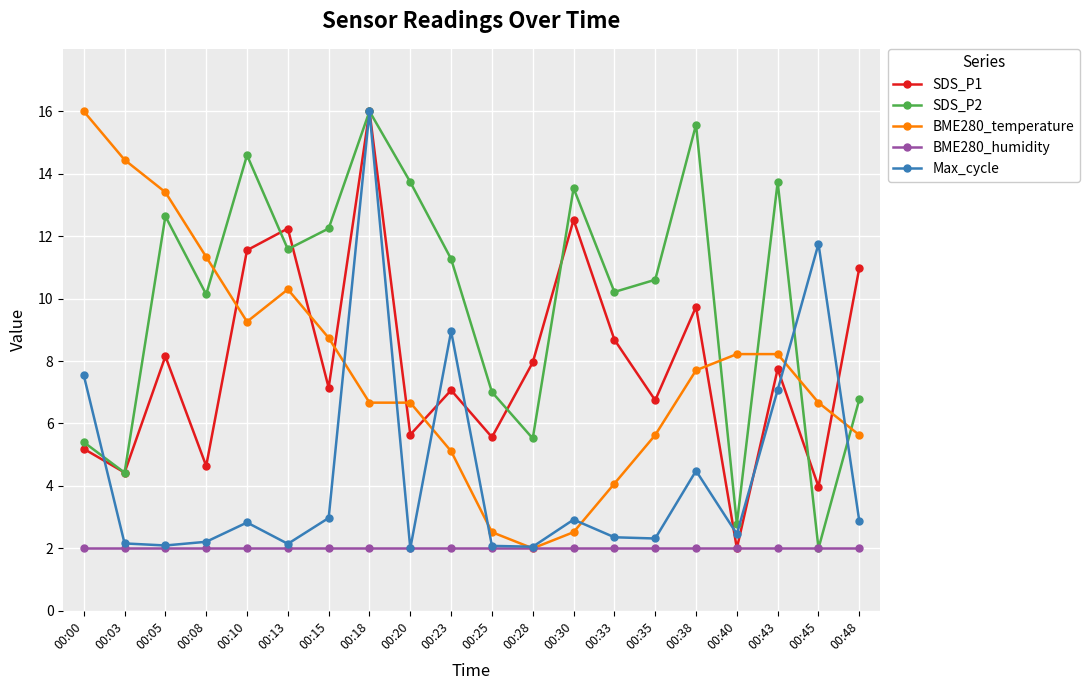

What is the value of the SDS_P1 point at the 2nd from the left?

4.4